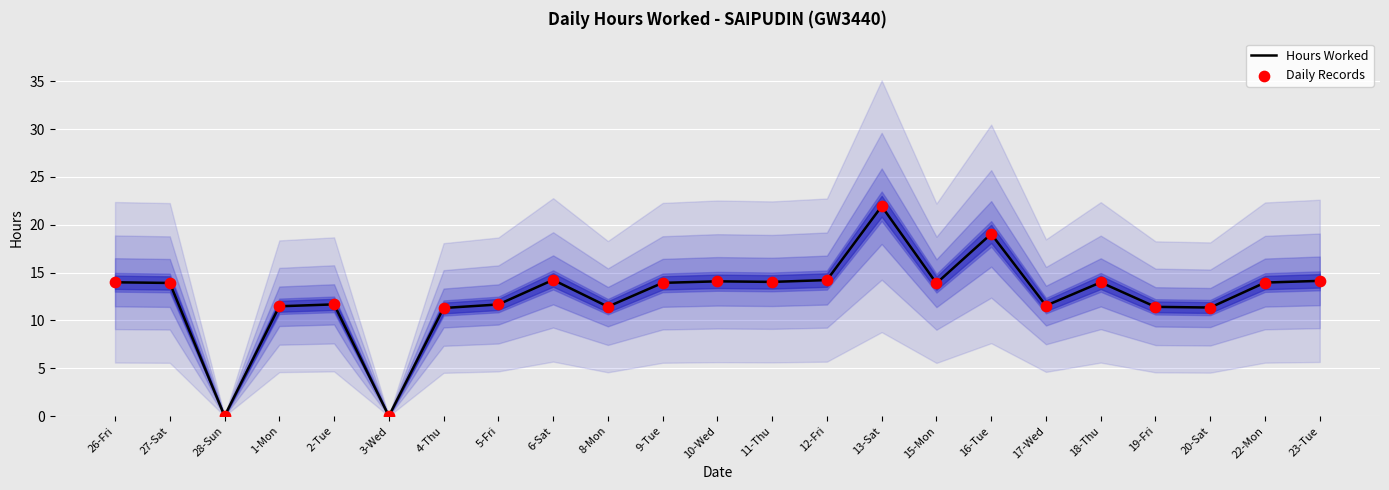

Which series has the largest Y range (max minus min)?

Hours Worked